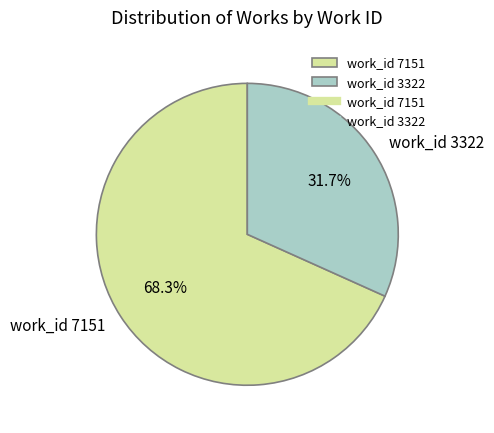

Is it true that work_id 3322 is 46% of the pie?

False